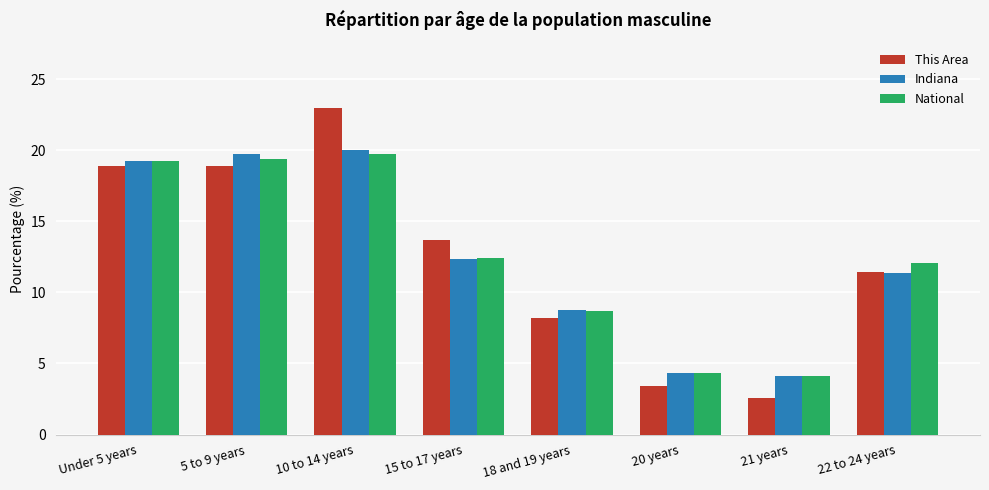

Where does the This Area series first go above 13?

Under 5 years